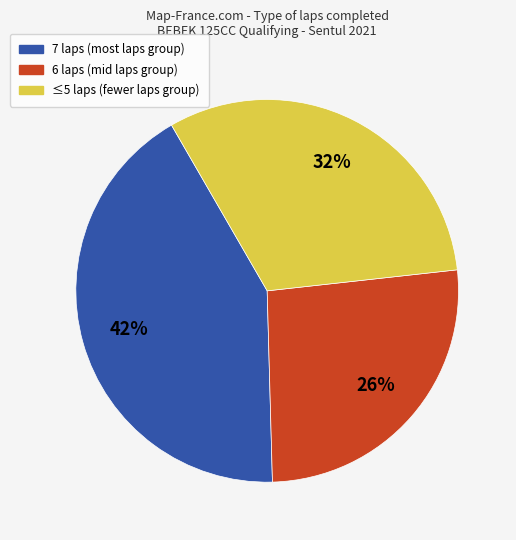

Is there any slice that represents more than half of the pie?

No